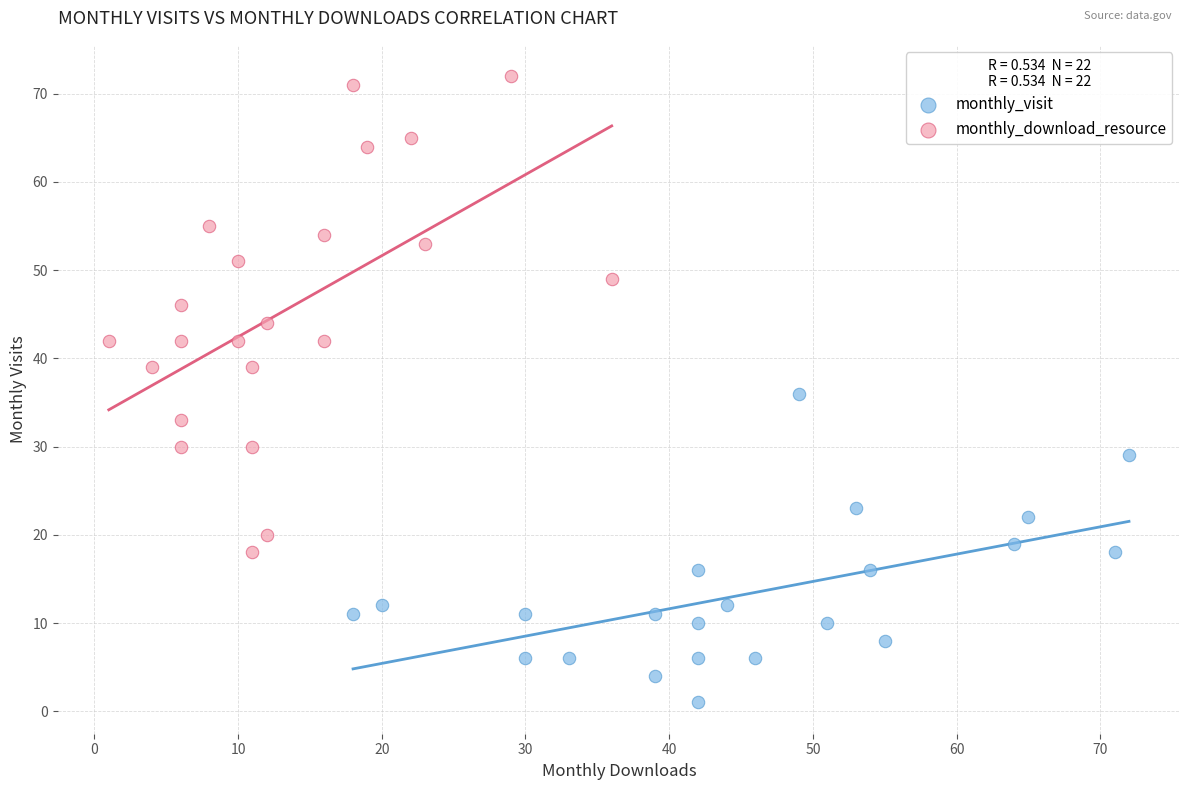

Which series reaches the maximum Y coordinate?

monthly_download_resource